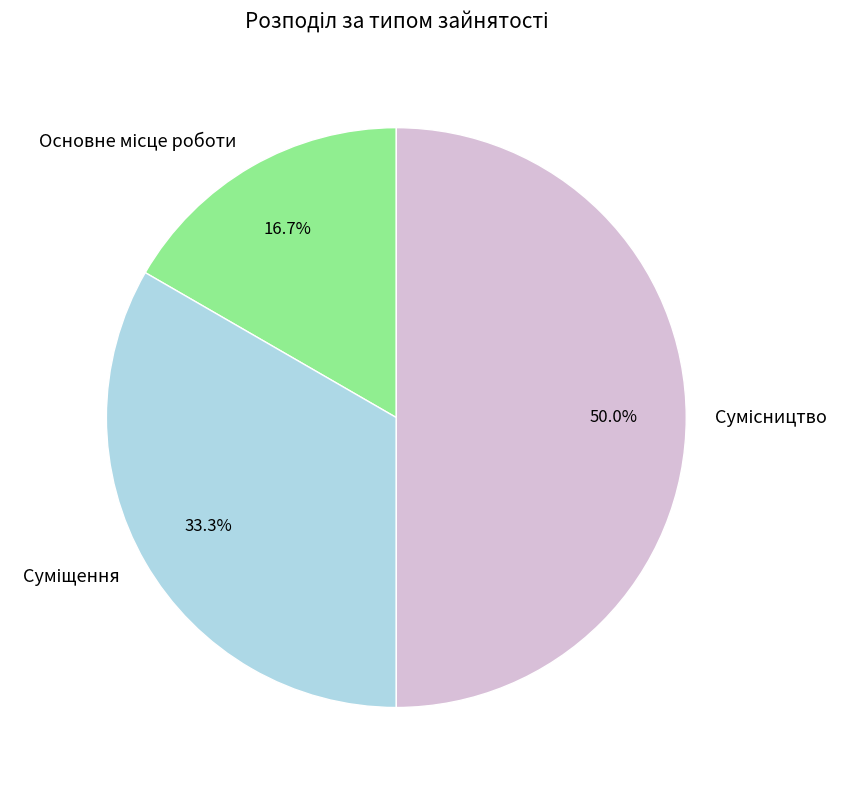

The Сумісництво slice represents 50% of the pie. True or false?

True